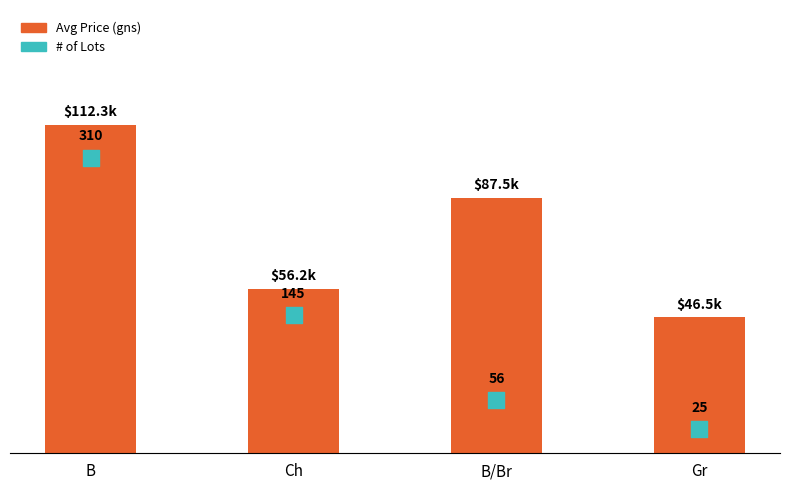

Which series has the widest spread of Y values?

Avg Price (gns)